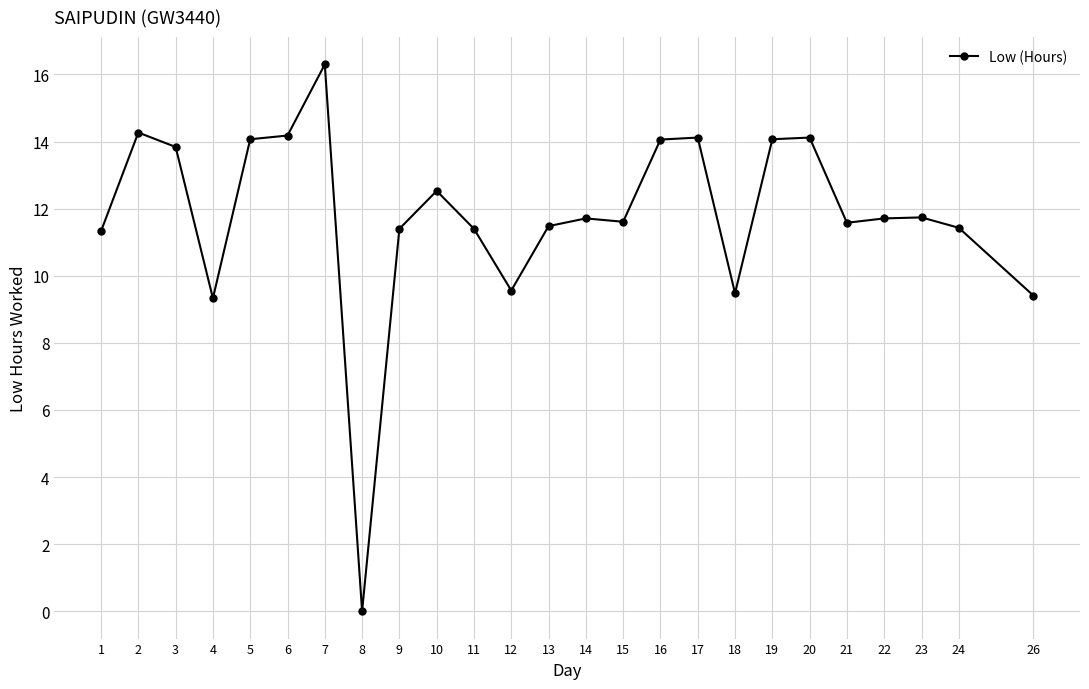

What value does the data have at 16?

14.1